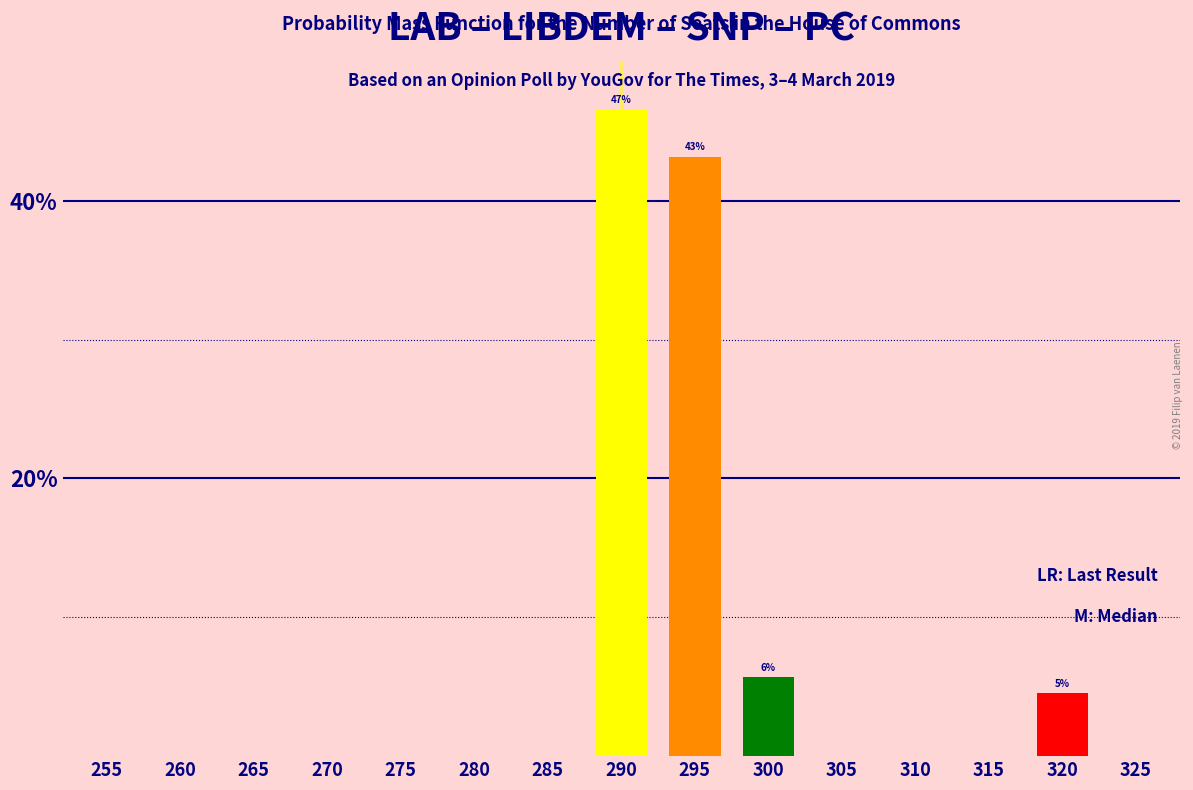

Reading left to right, extract all data points from this chart.

255=0.0	260=0.0	265=0.0	270=0.0	275=0.0	280=0.0	285=0.0	290=46.6	295=43.2	300=5.7	305=0.0	310=0.0	315=0.0	320=4.5	325=0.0